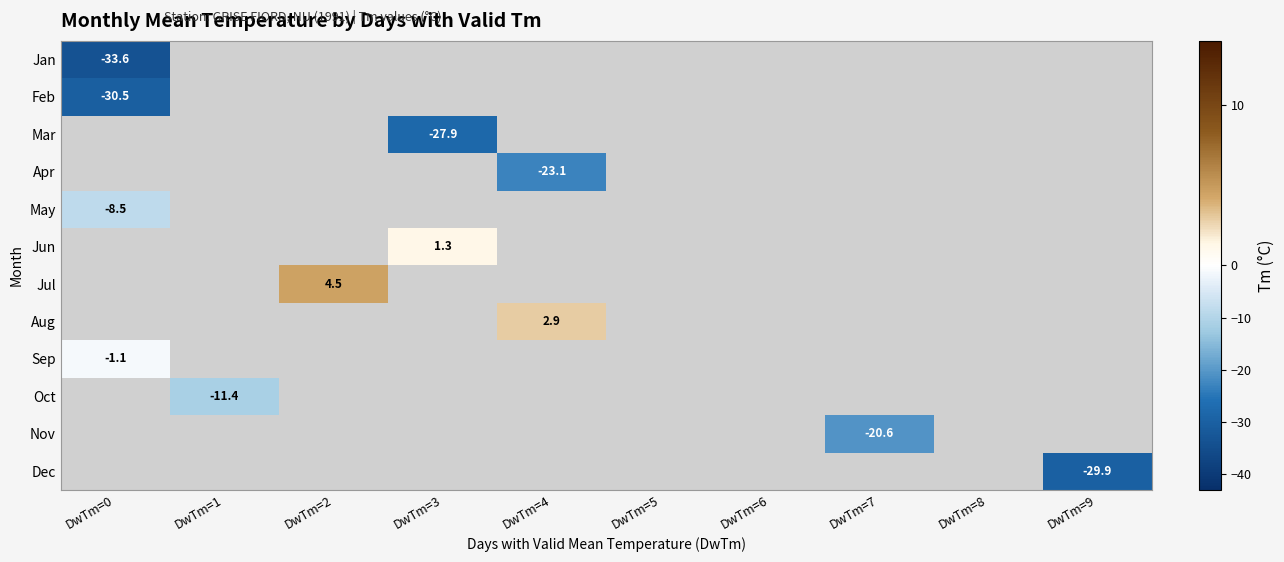

Between DwTm=6 and DwTm=2, which is larger?

DwTm=2